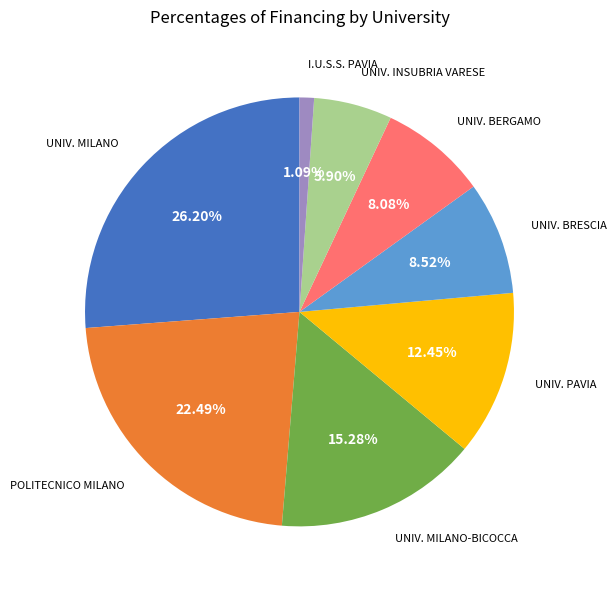

Is there any slice that represents more than half of the pie?

No